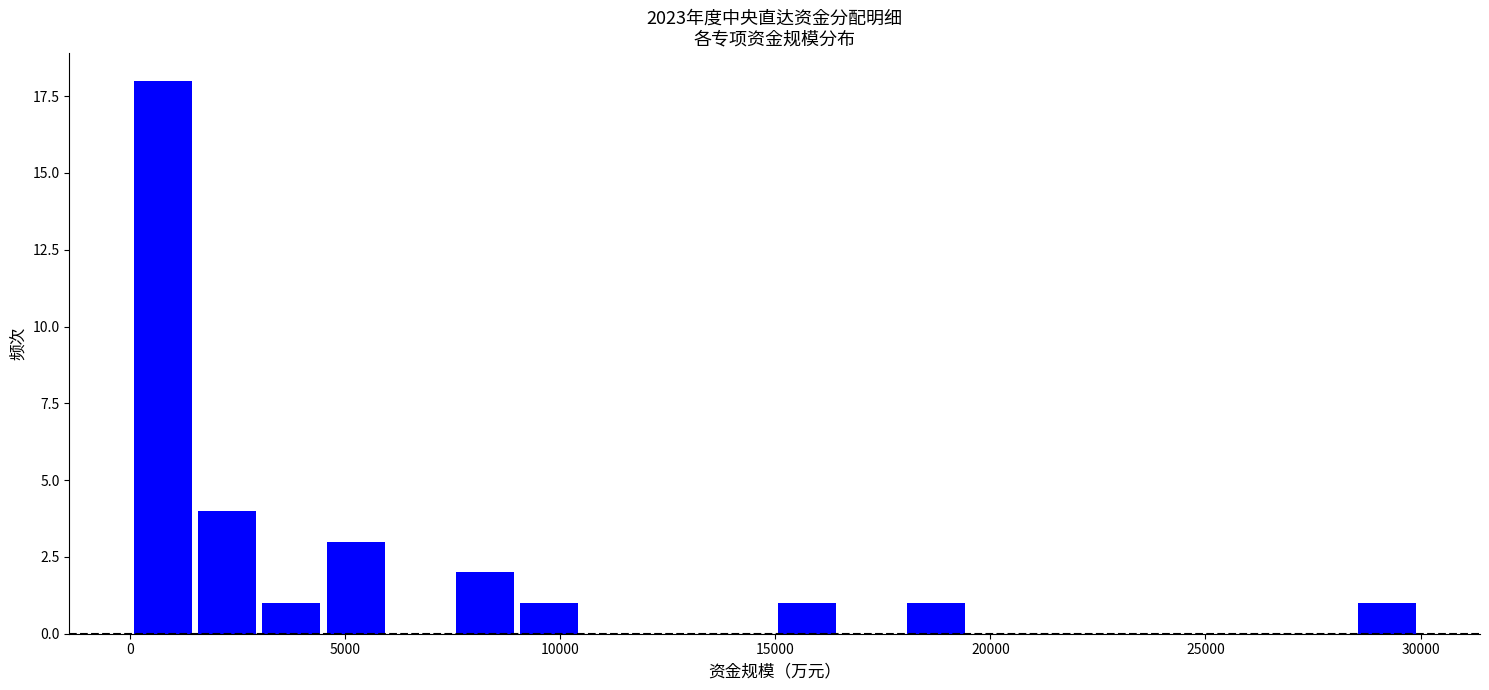

Read against the x-axis, roughly where is the centre of the tallest bar?

500